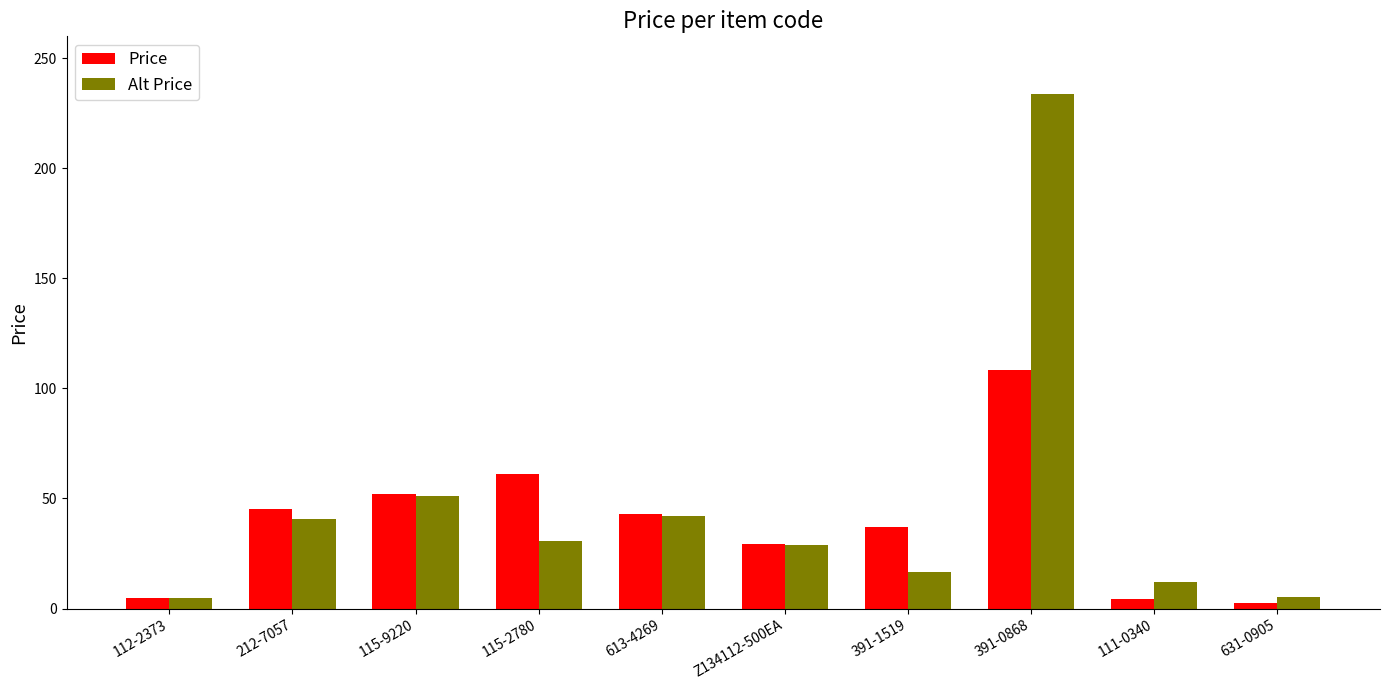

Is the value of Price at 631-0905 greater than the value of Alt Price at Z134112-500EA?

No